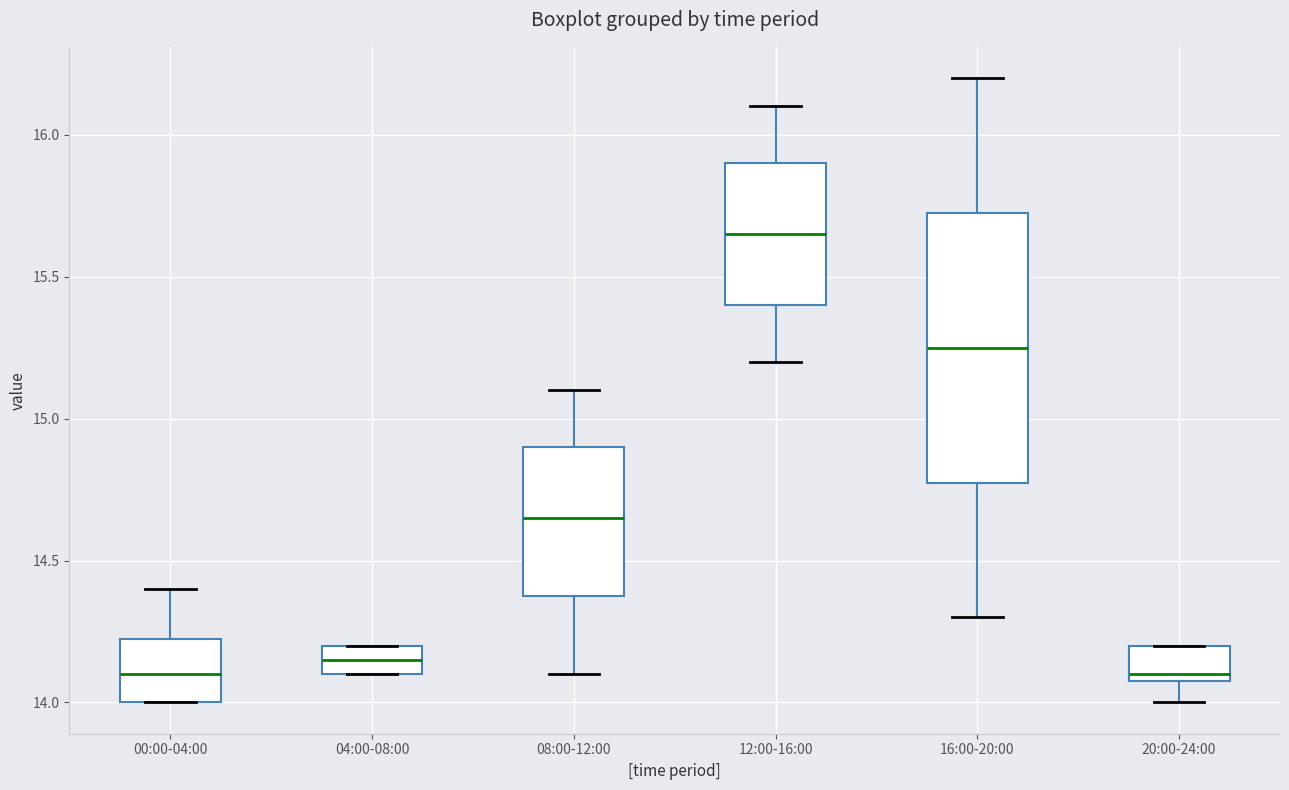

Which box has the highest median line?

12:00-16:00